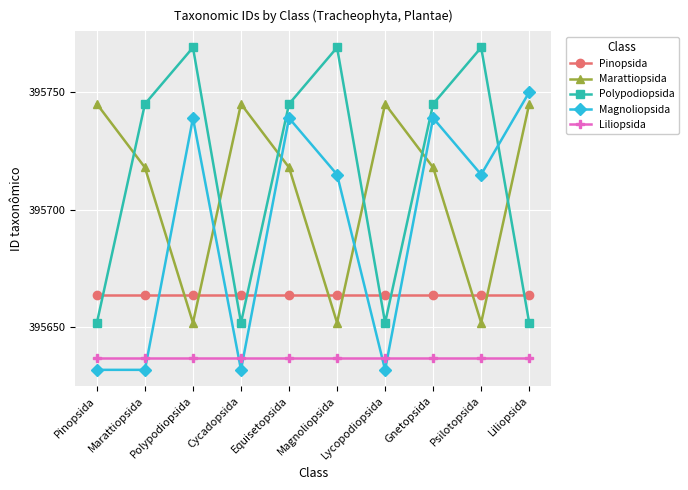

What are all the series names shown in the legend?

Pinopsida, Marattiopsida, Polypodiopsida, Magnoliopsida, Liliopsida